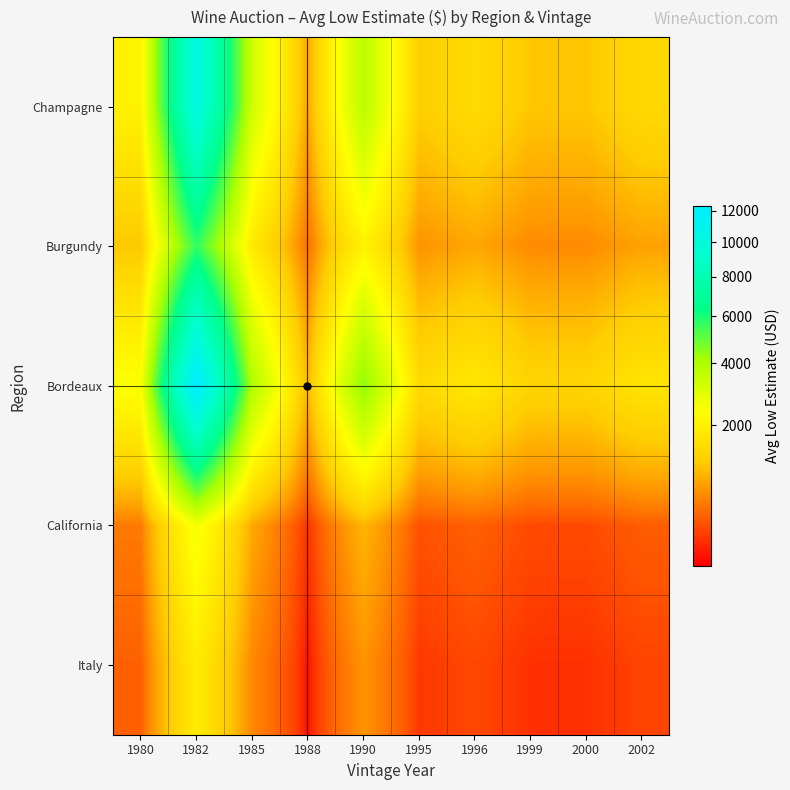

Reading left to right, what are all the values shown in this chart?

Champagne: 1980=2000.0	1982=10250.0	1985=3275.0	1988=775.0	1990=3700.0	1995=1200.0	1996=1466.0	1999=1100.0	2000=1100.0	2002=1400.0
Burgundy: 1980=1100.0	1982=5637.5	1985=1801.3	1988=426.3	1990=2035.0	1995=660.0	1996=806.3	1999=605.0	2000=605.0	2002=770.0
Bordeaux: 1980=2400.0	1982=12300.0	1985=3930.0	1988=930.0	1990=4440.0	1995=1440.0	1996=1759.2	1999=1320.0	2000=1320.0	2002=1680.0
California: 1980=500.0	1982=2562.5	1985=818.8	1988=193.8	1990=925.0	1995=300.0	1996=366.5	1999=275.0	2000=275.0	2002=350.0
Italy: 1980=360.0	1982=1845.0	1985=589.5	1988=139.5	1990=666.0	1995=216.0	1996=263.9	1999=198.0	2000=198.0	2002=252.0